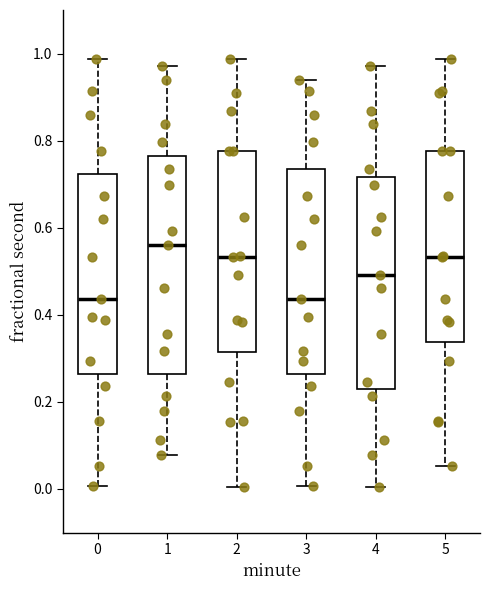

Reading left to right, read every box against the y-axis: the position of its median line, the range the box covers, and the ends of its whiskers. The values are not printed on the chart, so give them approximately, as read against the axis.

0: median 0.44, box 0.26 to 0.72, whiskers 0.00 to 0.98
1: median 0.56, box 0.26 to 0.76, whiskers 0.08 to 0.98
2: median 0.54, box 0.32 to 0.78, whiskers 0.00 to 0.98
3: median 0.44, box 0.26 to 0.74, whiskers 0.00 to 0.94
4: median 0.50, box 0.22 to 0.72, whiskers 0.00 to 0.98
5: median 0.54, box 0.34 to 0.78, whiskers 0.06 to 0.98